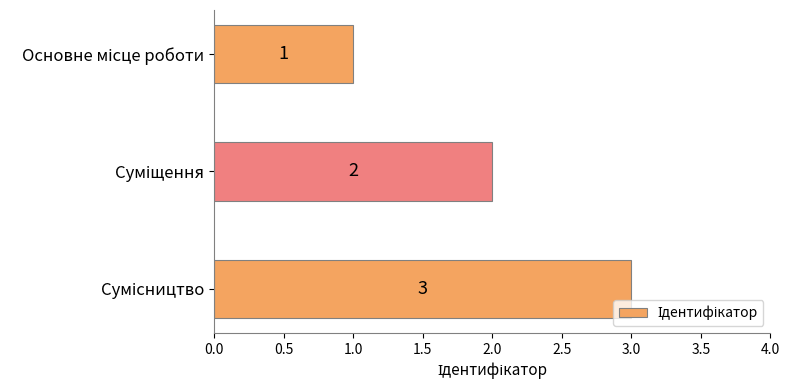

How many values are between 1 and 3?

3